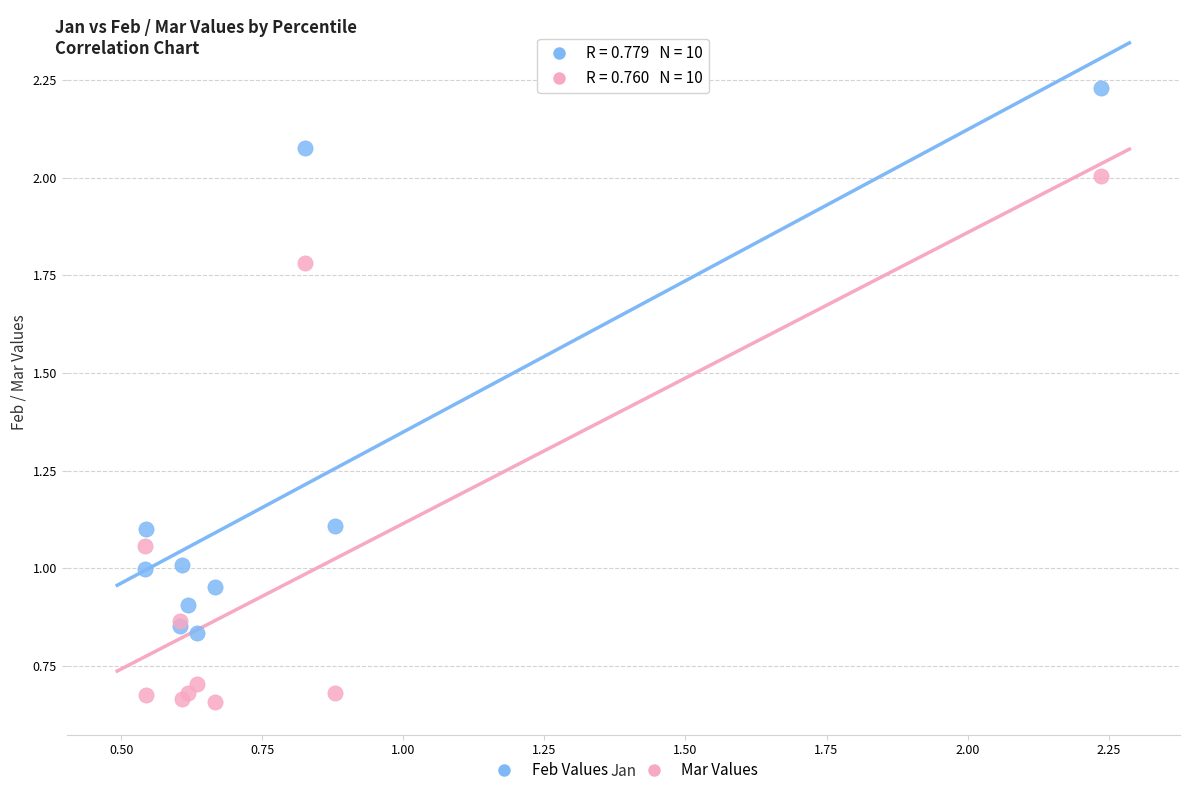

What are all the series names shown in the legend?

Feb Values, Mar Values